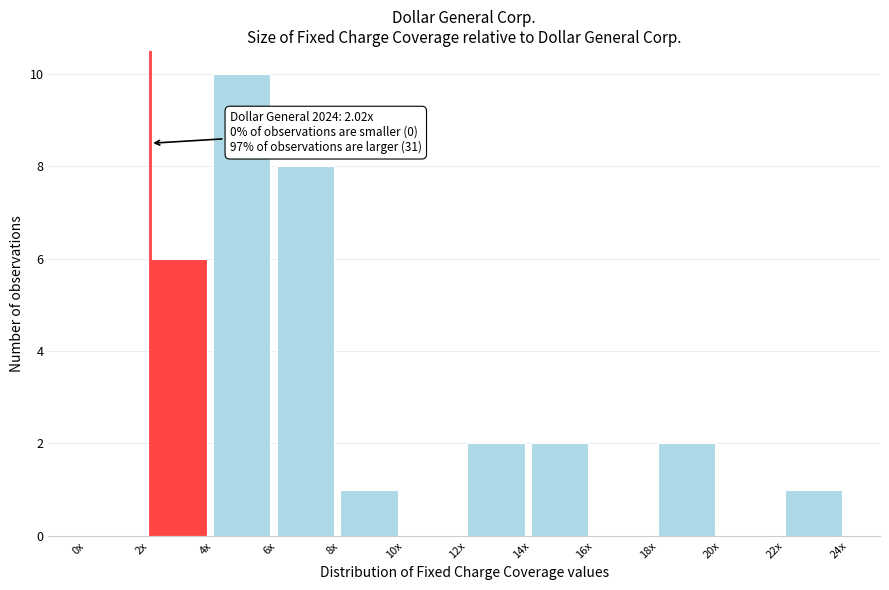

Reading right to left, what are all the values shown in this chart?

22x=1	20x=0	18x=2	16x=0	14x=2	12x=2	10x=0	8x=1	6x=8	4x=10	2x=6	0x=0